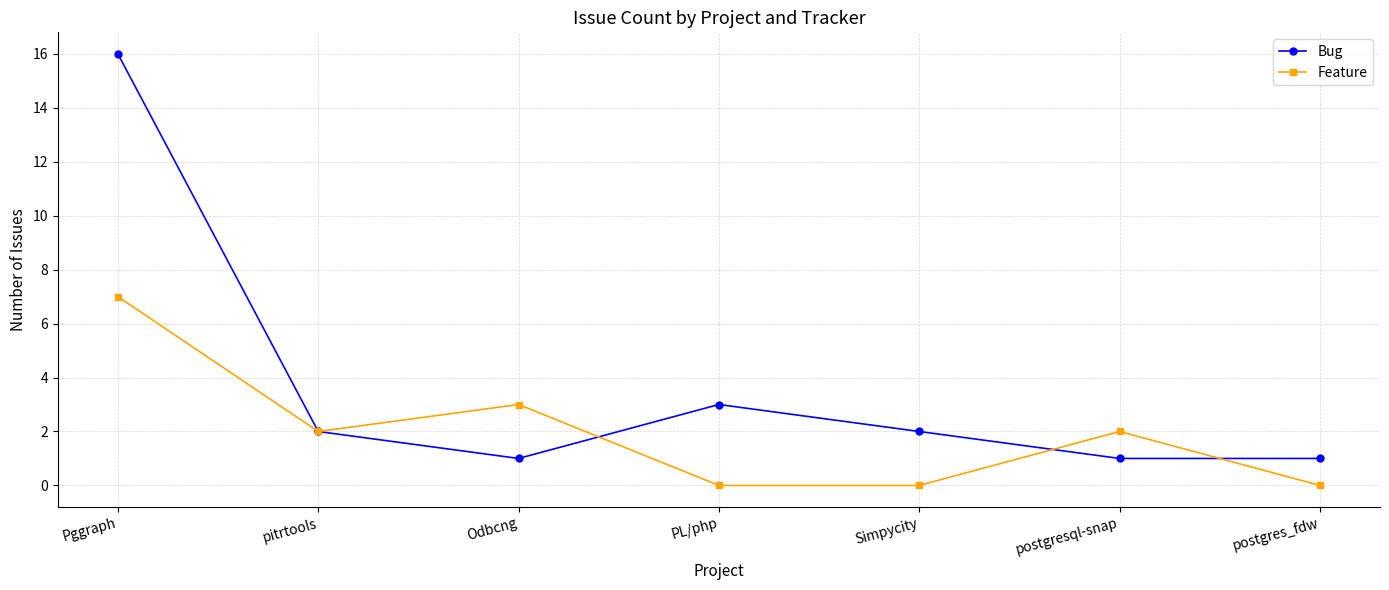

The value of Feature at postgres_fdw is 0. True or false?

True